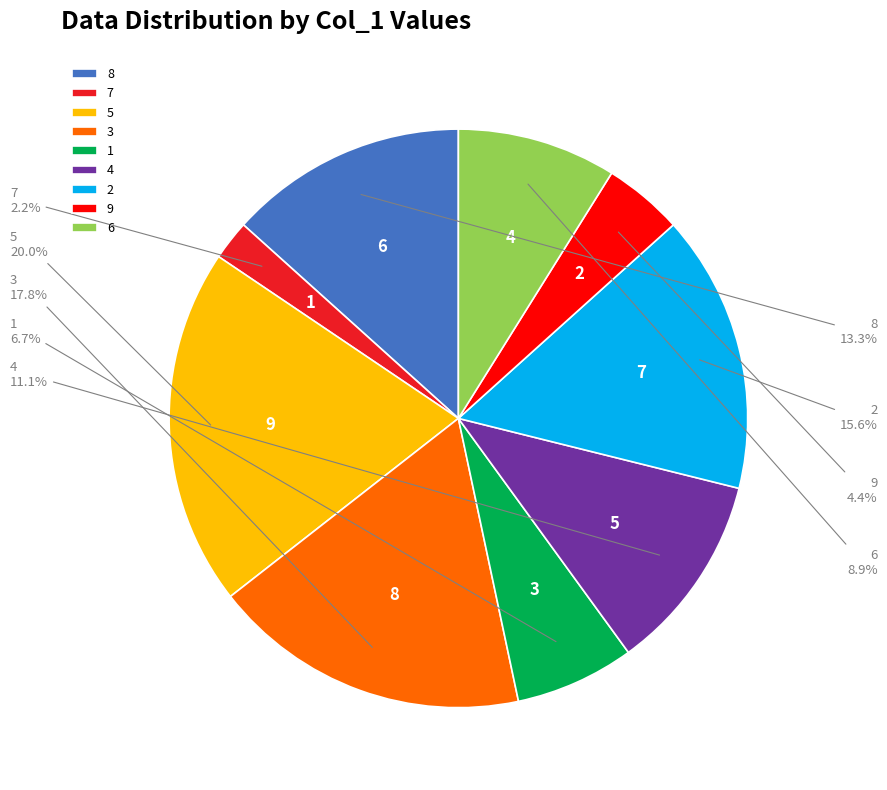

To the nearest percent, what is the combined percentage of 1 and 6?

16%